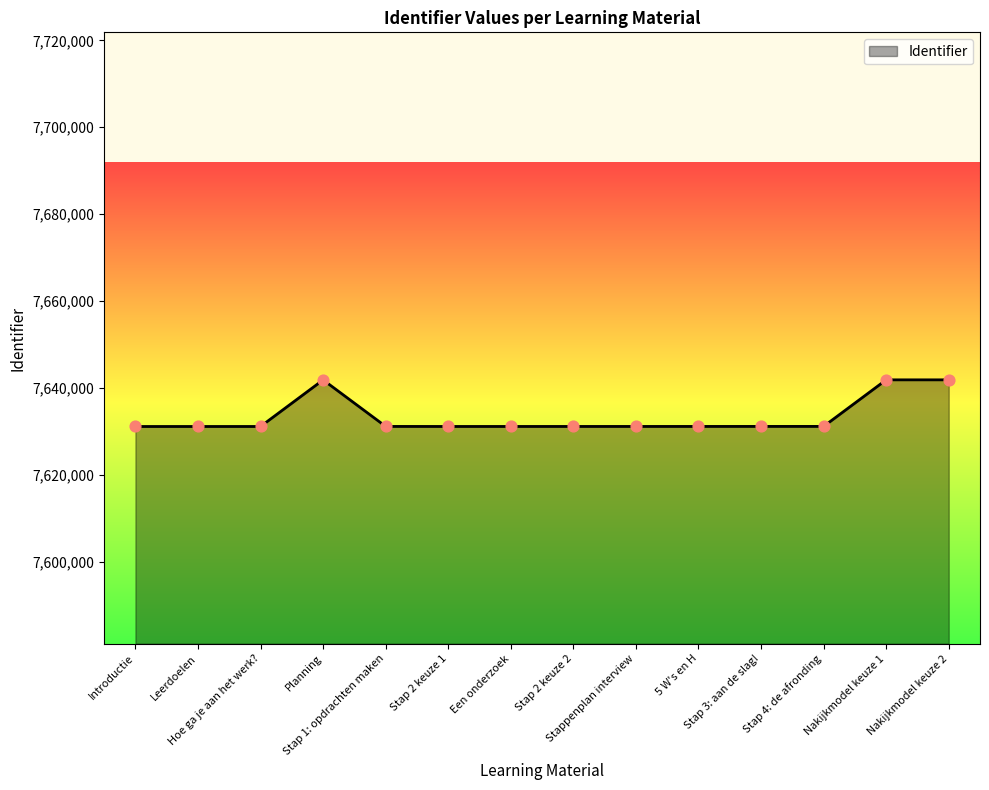

Approximately how many times larger is the value at Introductie compared to 5 W's en H?

1.0